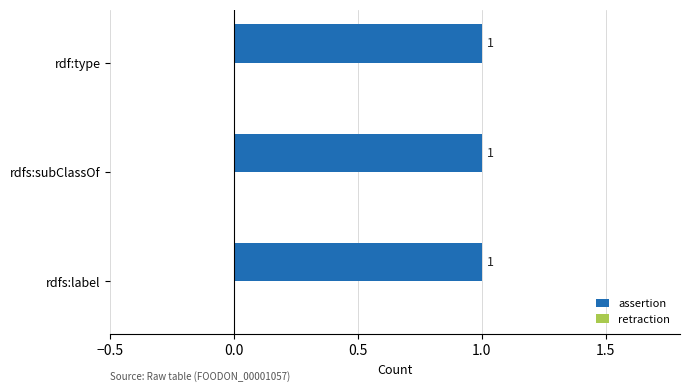

Rank the series by their average value, from highest to lowest.

assertion, retraction